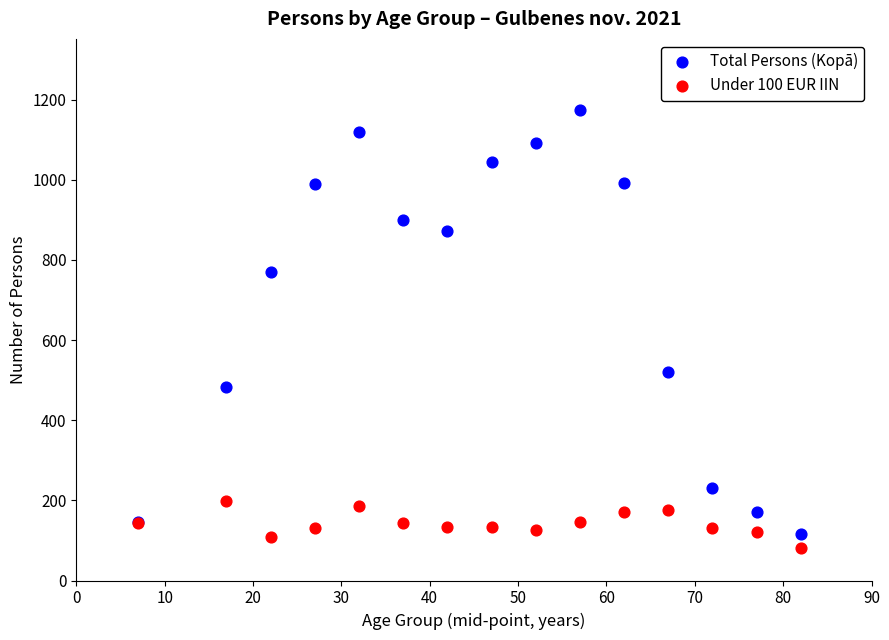

Which series reaches the maximum Y coordinate?

Total Persons (Kopā)